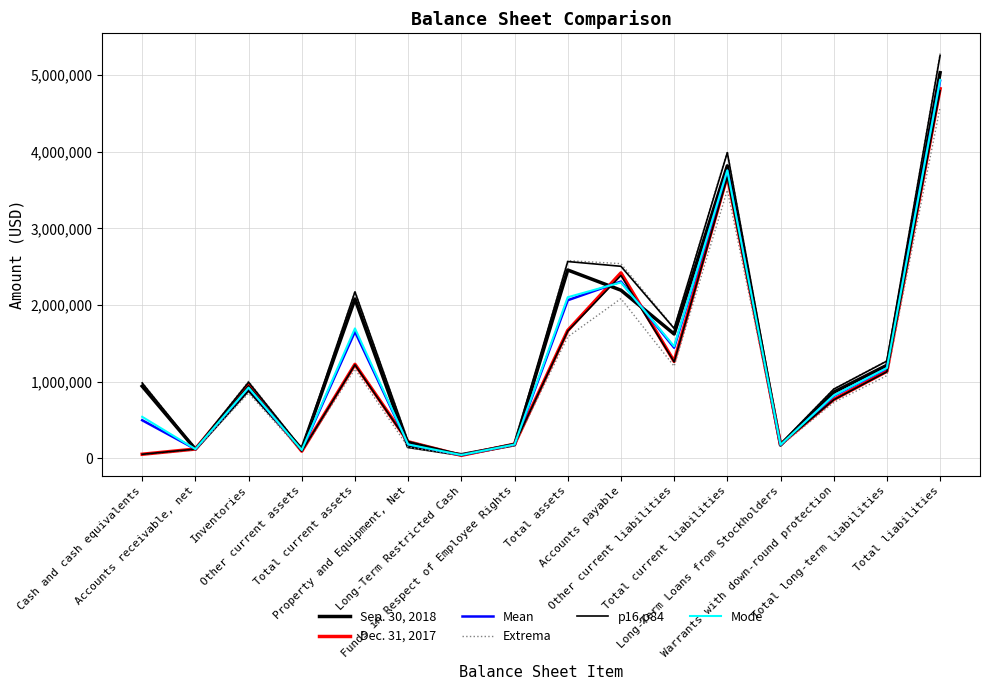

What is the sum of all Mean values?

20381075.0